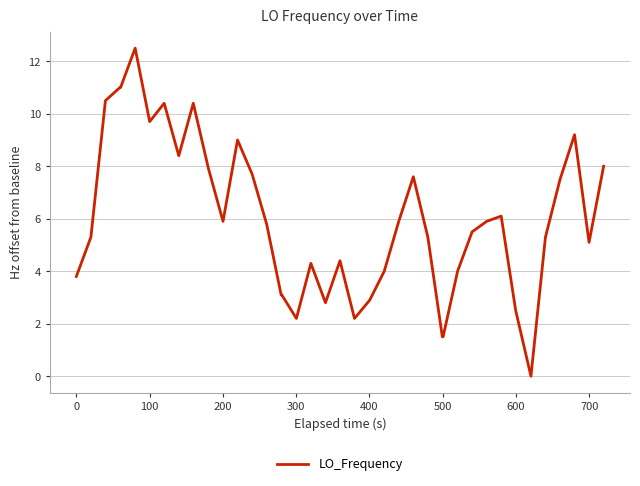

What is the difference between the maximum and minimum values?

12.5